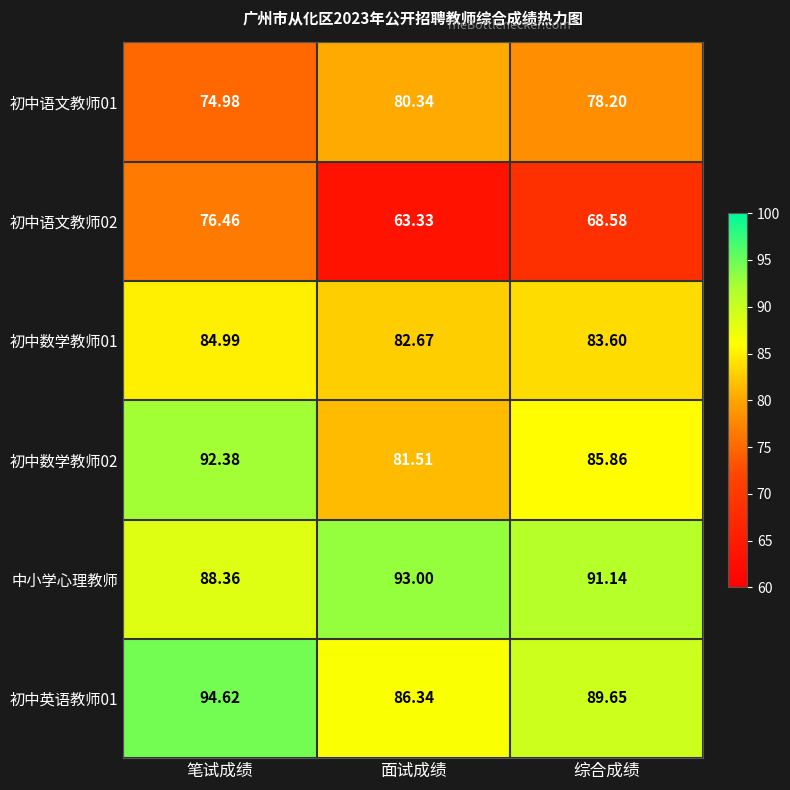

At which label does 中小学心理教师 first exceed 91?

面试成绩